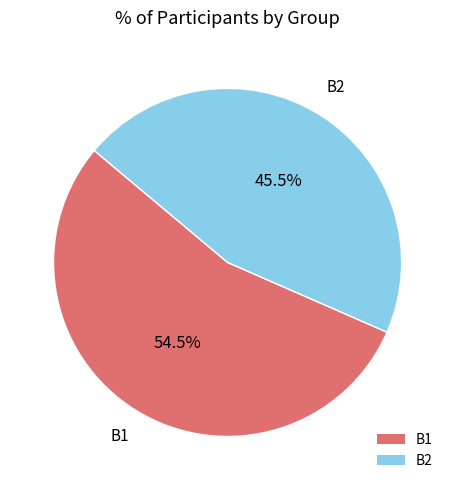

Which has a higher value, B2 or B1?

B1